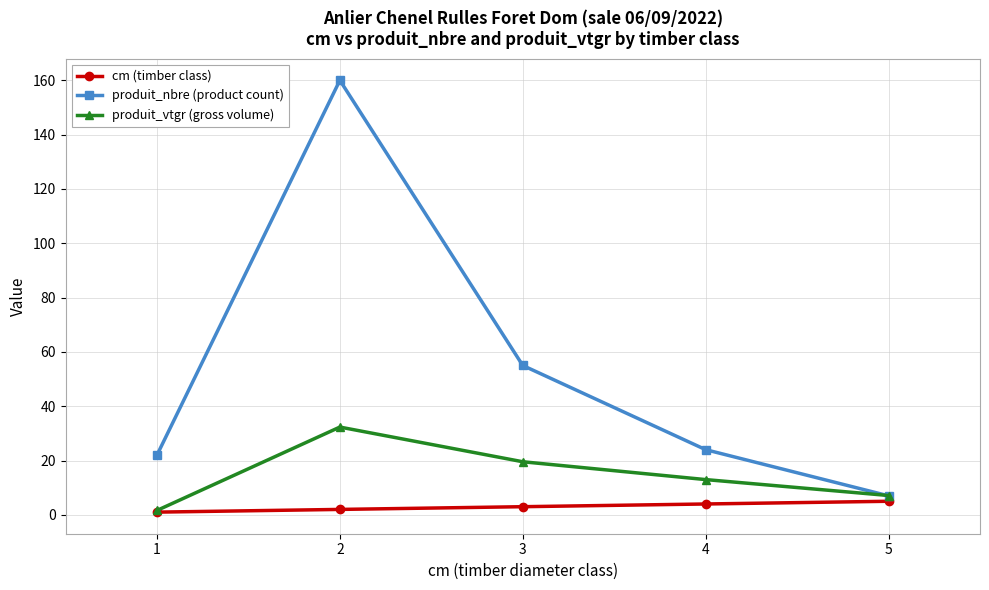

What are all the series names shown in the legend?

cm (timber class), produit_nbre (product count), produit_vtgr (gross volume)